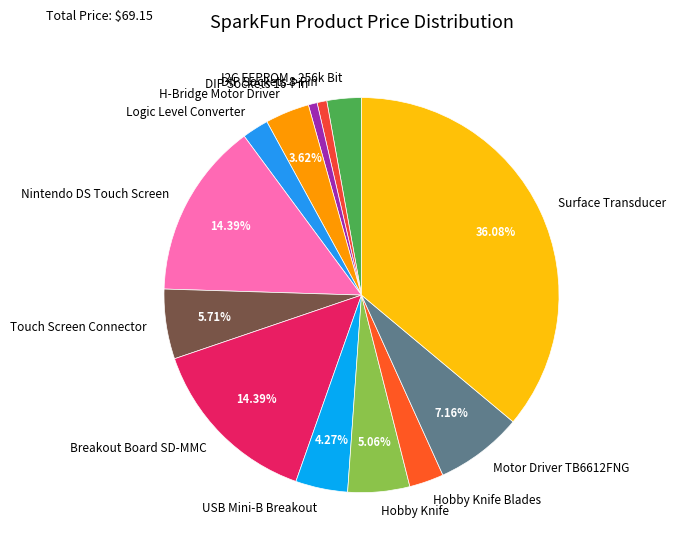

To the nearest percent, what is the difference between the largest and smallest slice percentages?

35%